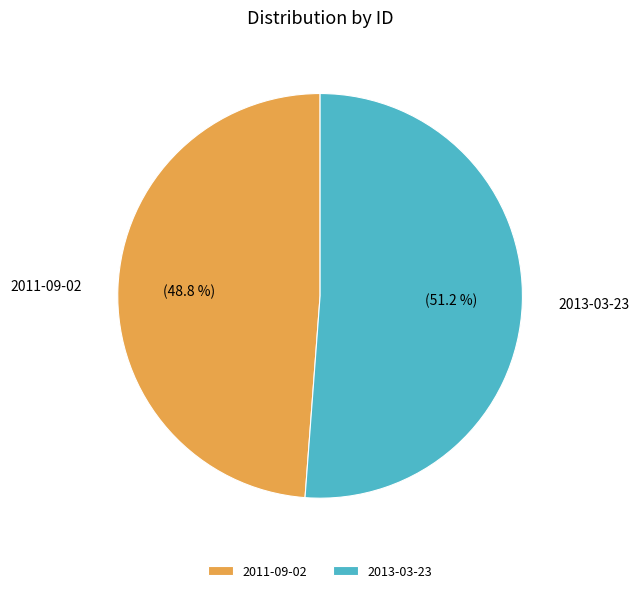

To the nearest percent, what is the average slice percentage?

50%